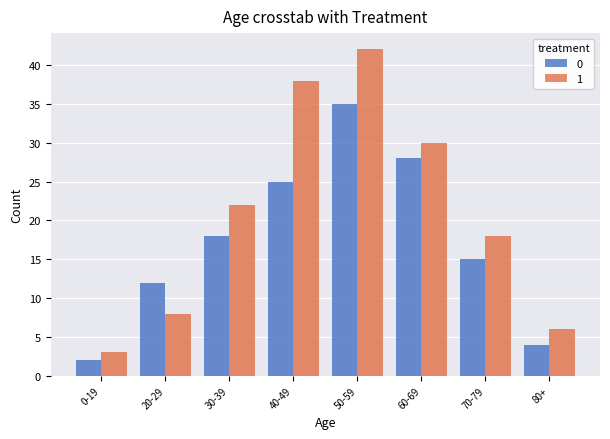

Reading left to right, list all the values displayed in this chart.

0: 0-19=2	20-29=12	30-39=18	40-49=25	50-59=35	60-69=28	70-79=15	80+=4
1: 0-19=3	20-29=8	30-39=22	40-49=38	50-59=42	60-69=30	70-79=18	80+=6